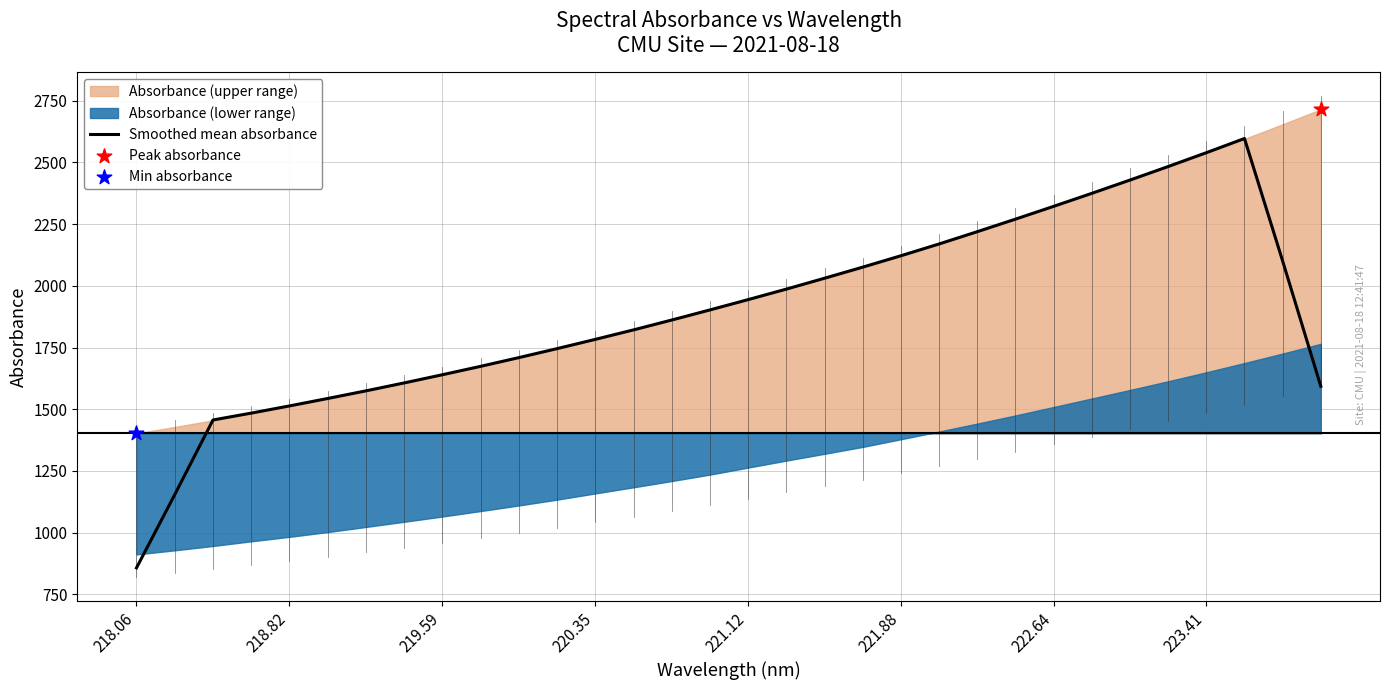

At which label does Smoothed mean absorbance reach its minimum?

218.06